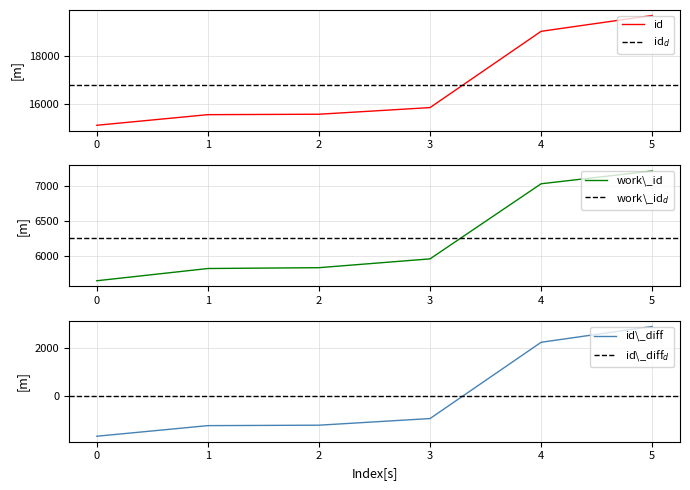

True or false: work_id and id cross at least once.

False